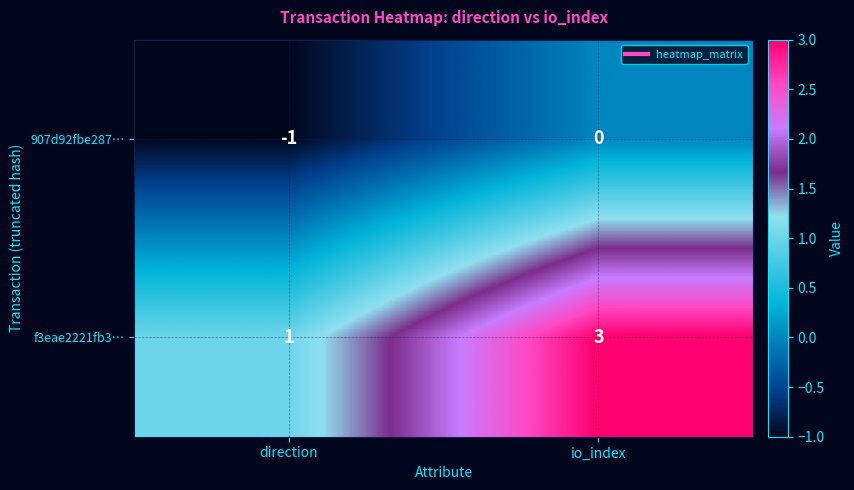

Reading left to right, transcribe all the data shown in this chart.

907d92fbe287…: direction=-1	io_index=0
f3eae2221fb3…: direction=1	io_index=3